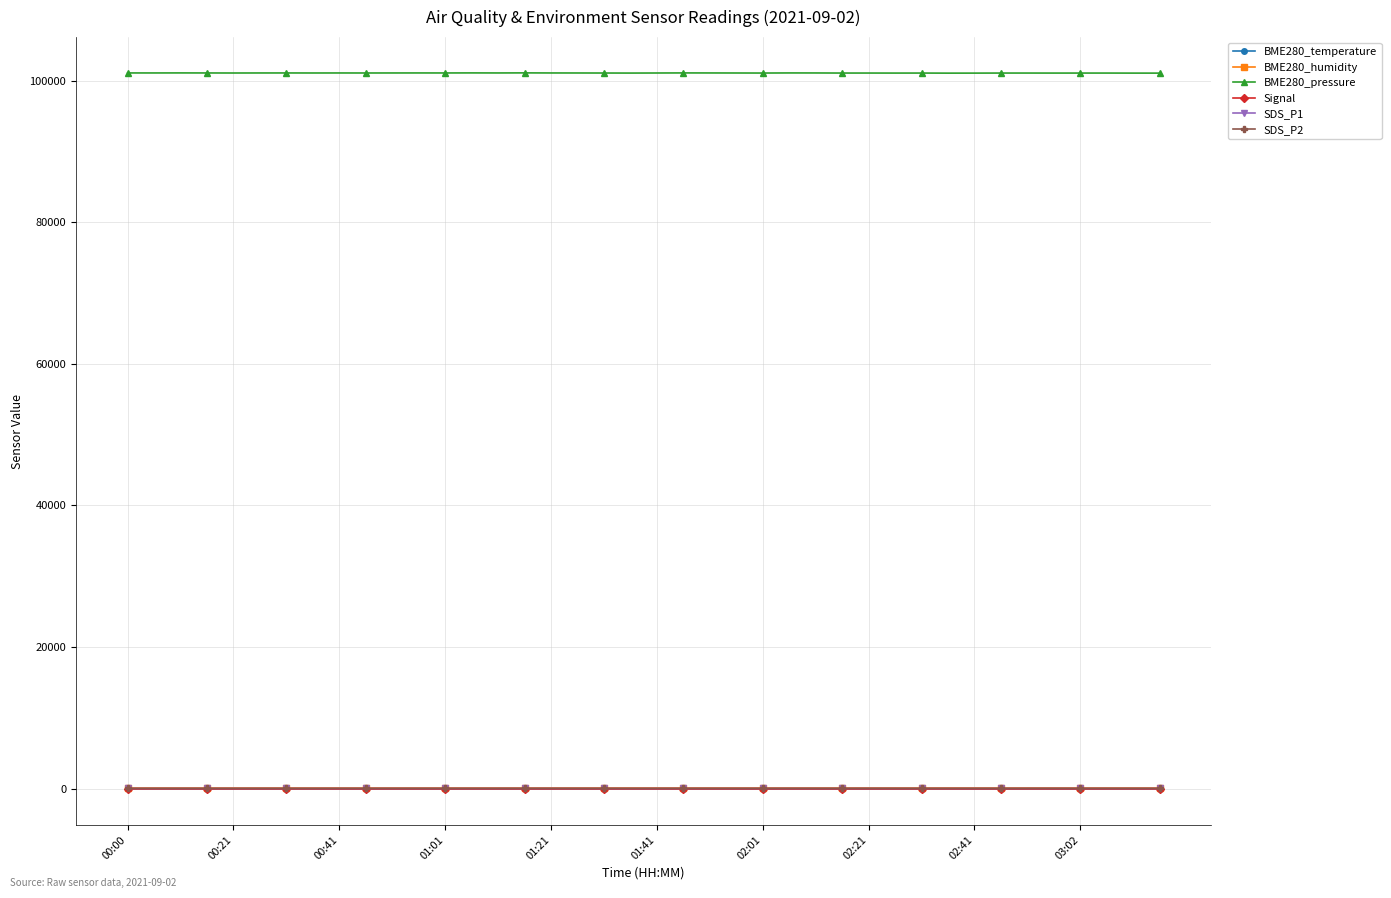

True or false: BME280_pressure and SDS_P2 intersect in this chart.

False